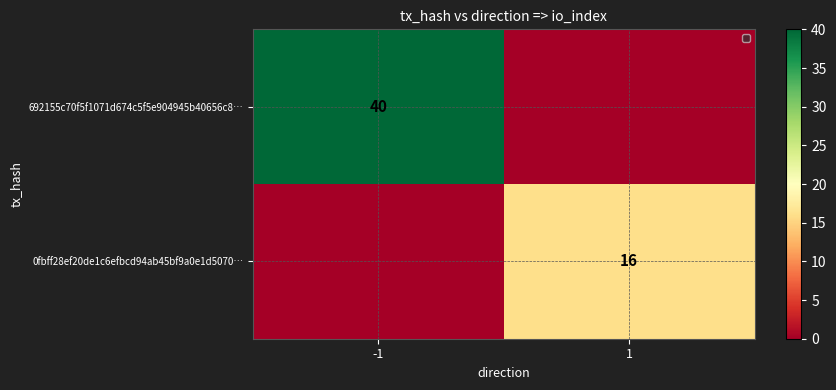

At how many categories does at least one series exceed 23?

1